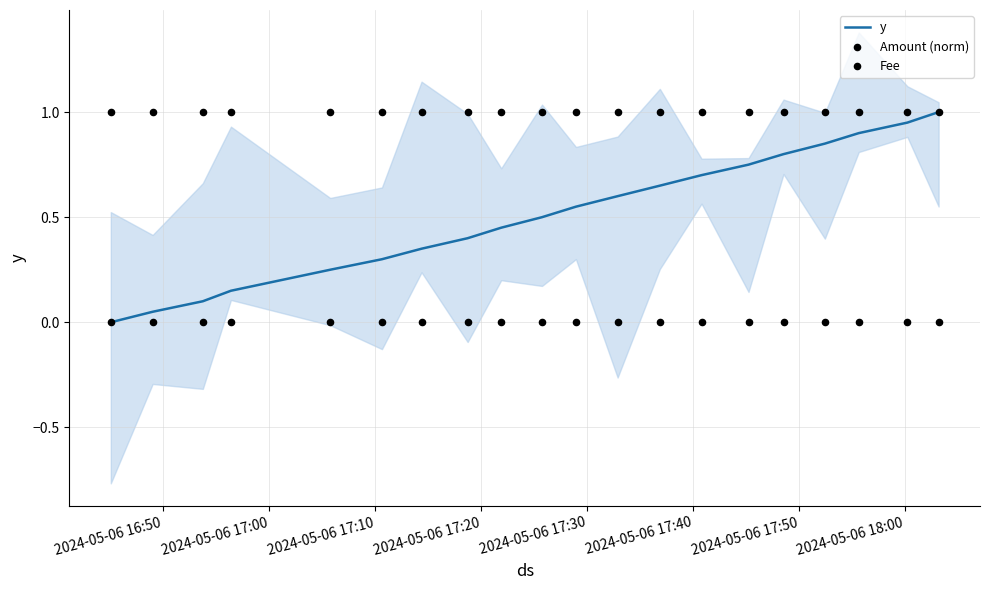

What is the maximum value for y?

1.0